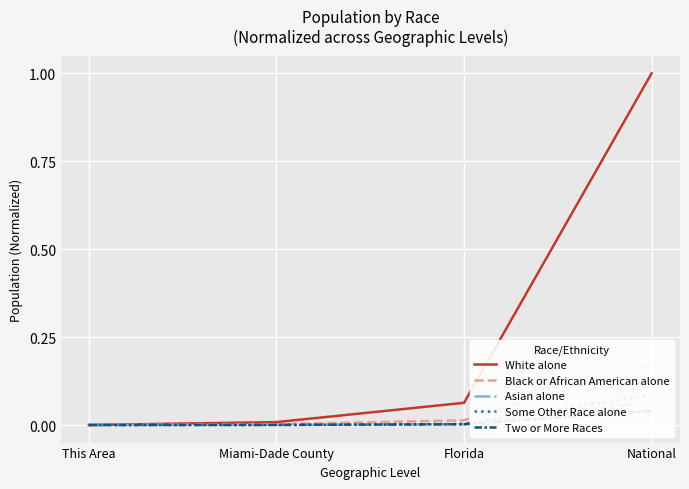

What is the sum of all Some Other Race alone values?

0.1